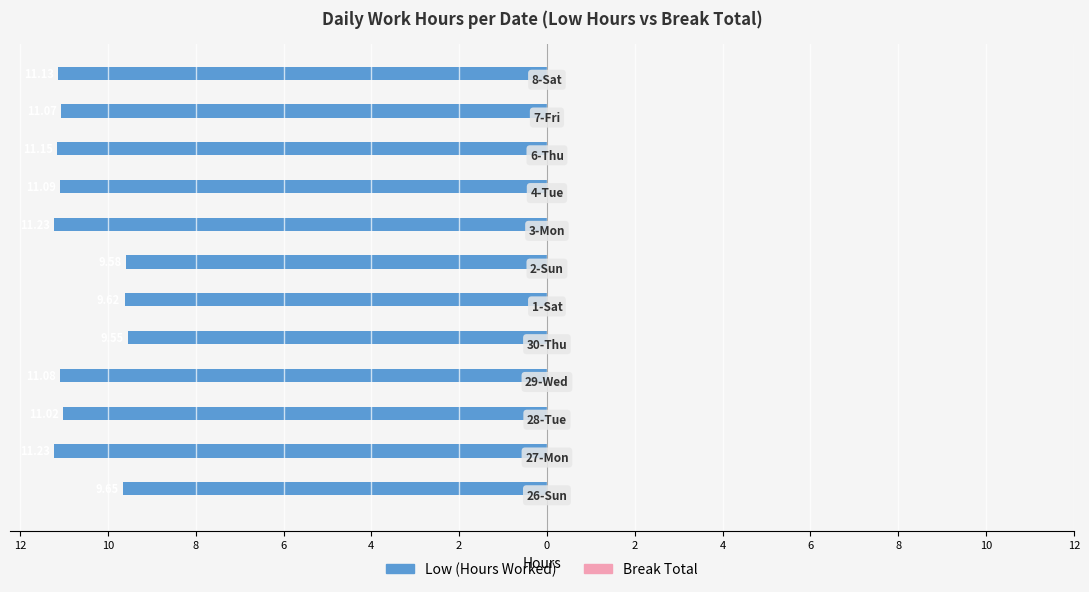

Are the bars horizontal?

Yes